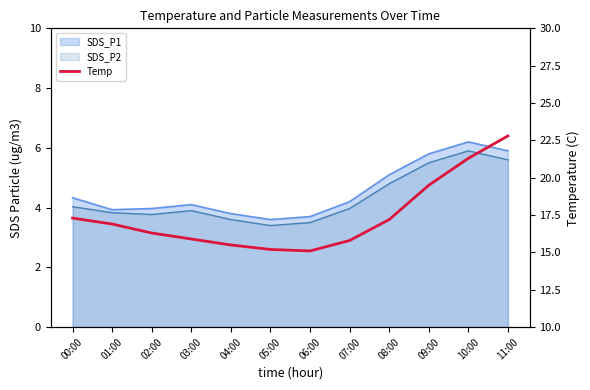

Is it true that the value at 07:00 is 6.6?

False